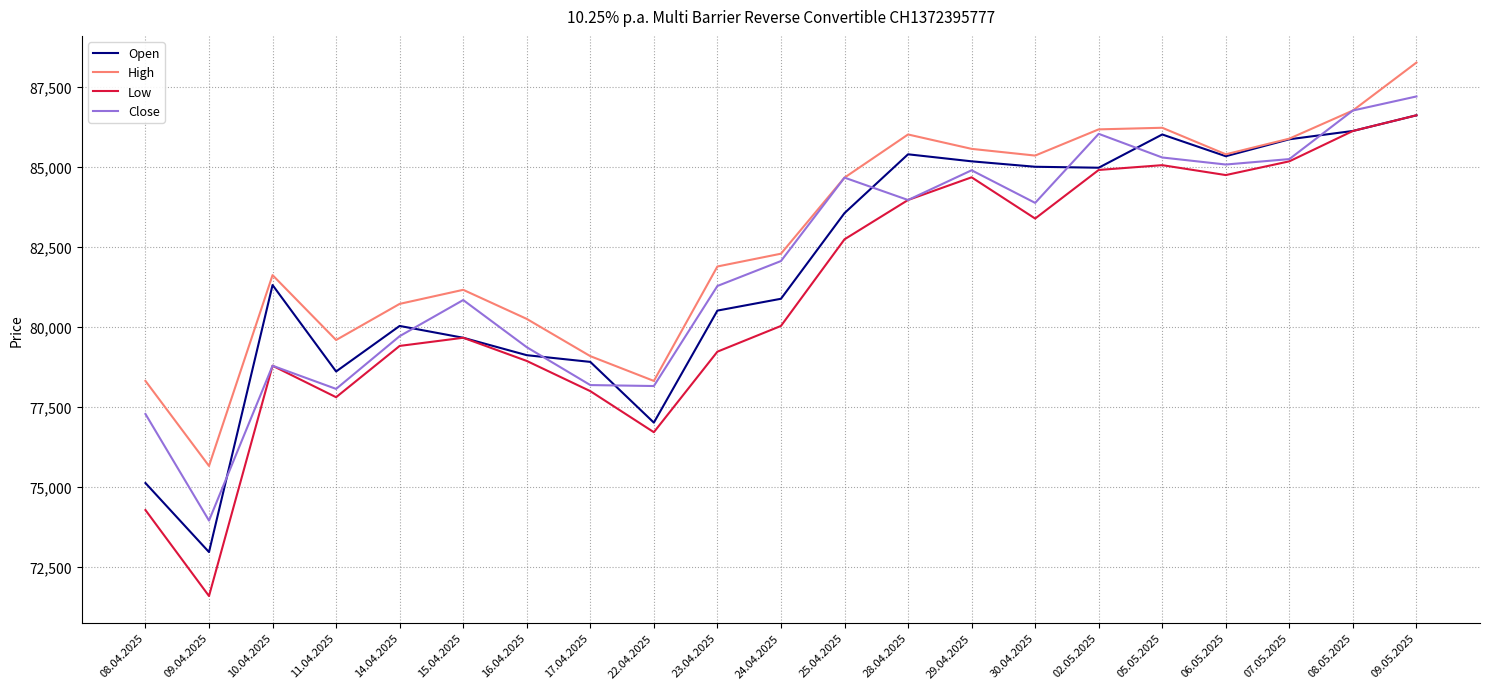

Which series has the widest spread of values?

Low